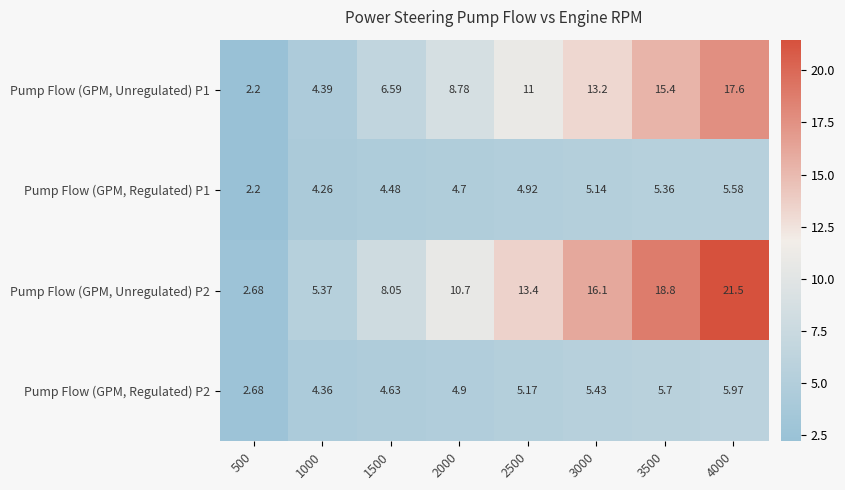

Count the number of categories in the chart.

8